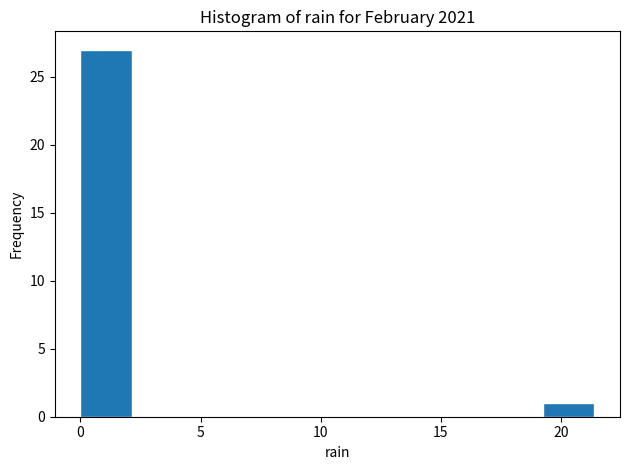

Reading left to right, transcribe this chart: for each bar, give the range it covers on the x-axis and its height. Neither the bar edges nor the heights are printed on the chart, so give them approximately, as read against the axes.

0.0 to 2.0: 27
2.0 to 4.5: 0
4.5 to 6.5: 0
6.5 to 8.5: 0
8.5 to 10.5: 0
10.5 to 13.0: 0
13.0 to 15.0: 0
15.0 to 17.0: 0
17.0 to 19.5: 0
19.5 to 21.5: 1